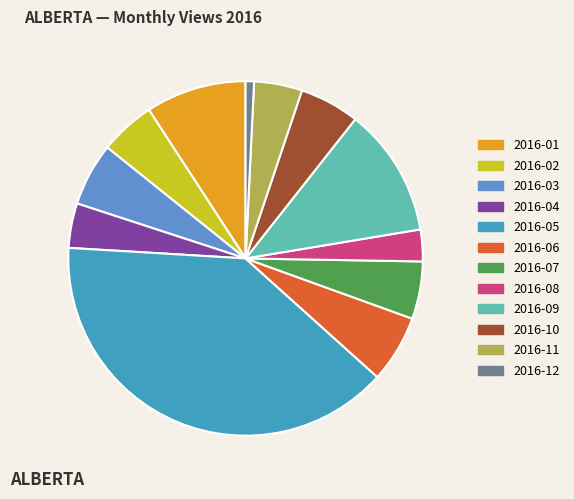

How many slices are in this pie chart?

12